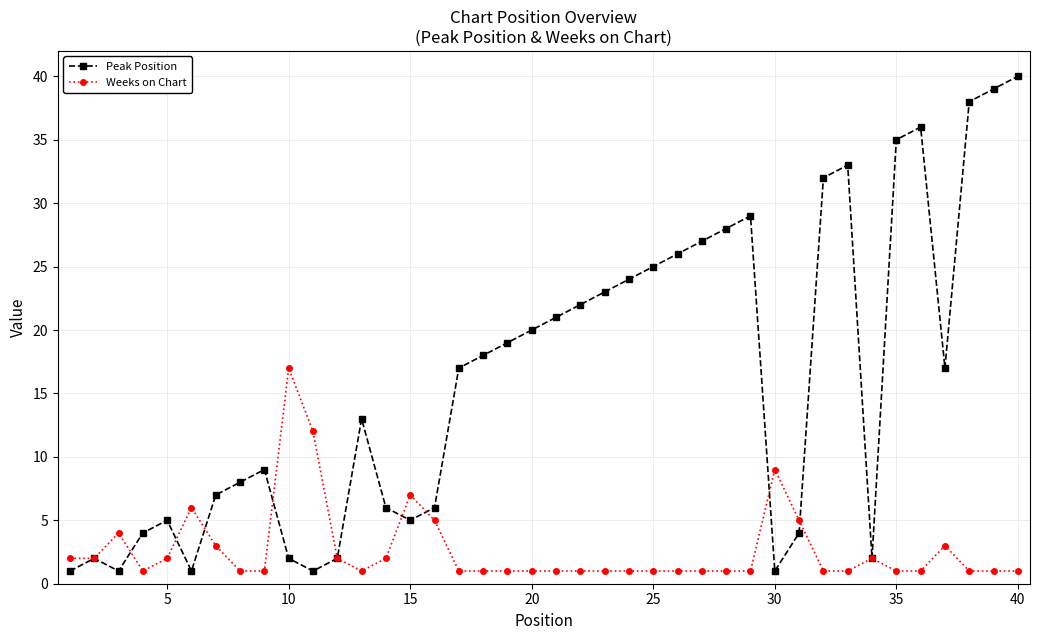

Reading left to right, list all the values displayed in this chart.

Peak Position: 1	2	1	4	5	1	7	8	9	2	1	2	13	6	5	6	17	18	19	20	21	22	23	24	25	26	27	28	29	1	4	32	33	2	35	36	17	38	39	40
Weeks on Chart: 2	2	4	1	2	6	3	1	1	17	12	2	1	2	7	5	1	1	1	1	1	1	1	1	1	1	1	1	1	9	5	1	1	2	1	1	3	1	1	1